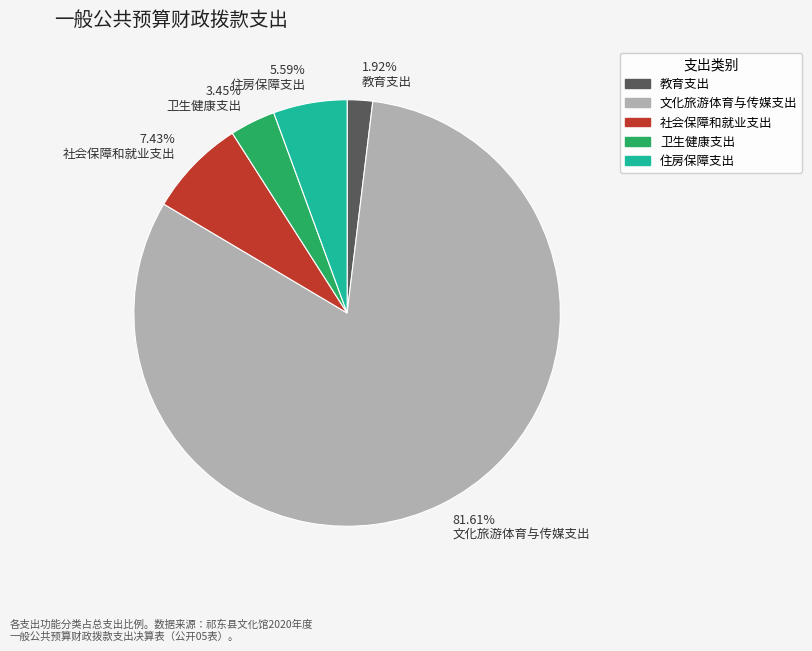

To the nearest percent, what is the average slice percentage?

20%